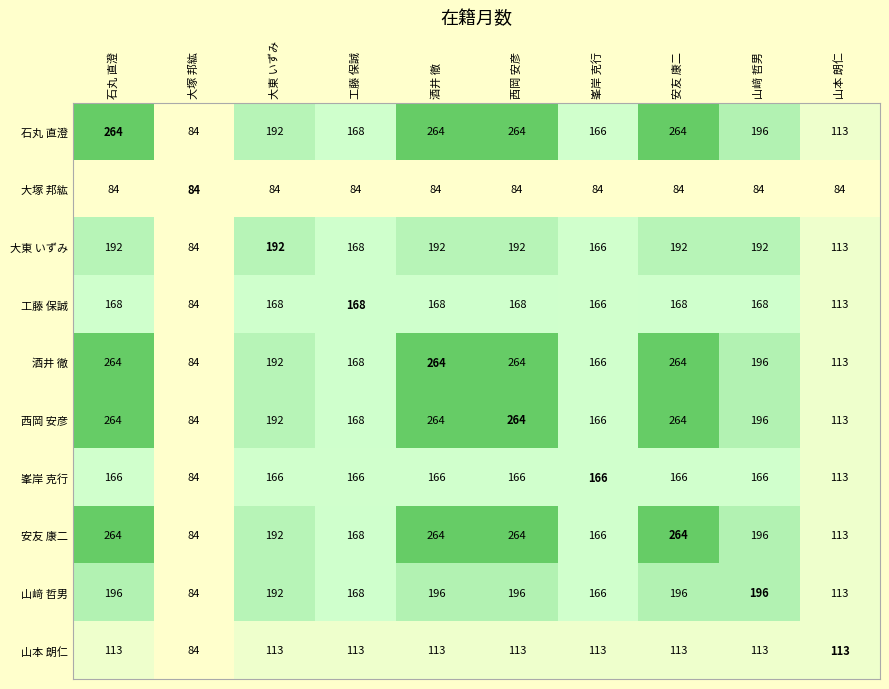

The 石丸 直澄 series shows 166 at 峯岸 克行. True or false?

True